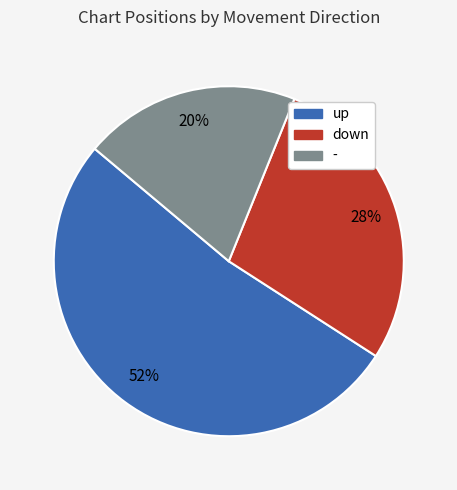

To the nearest percent, what is the difference between the up and down slice percentages?

24%